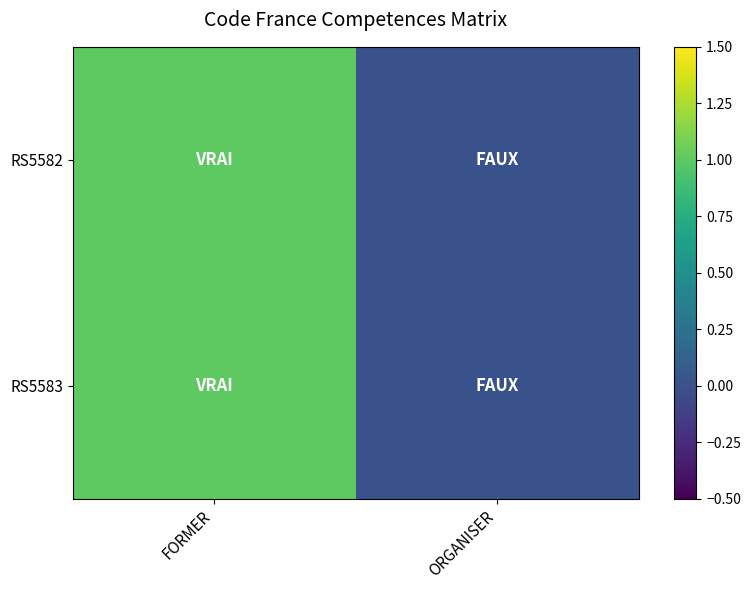

Which series has the largest range (max minus min)?

RS5582